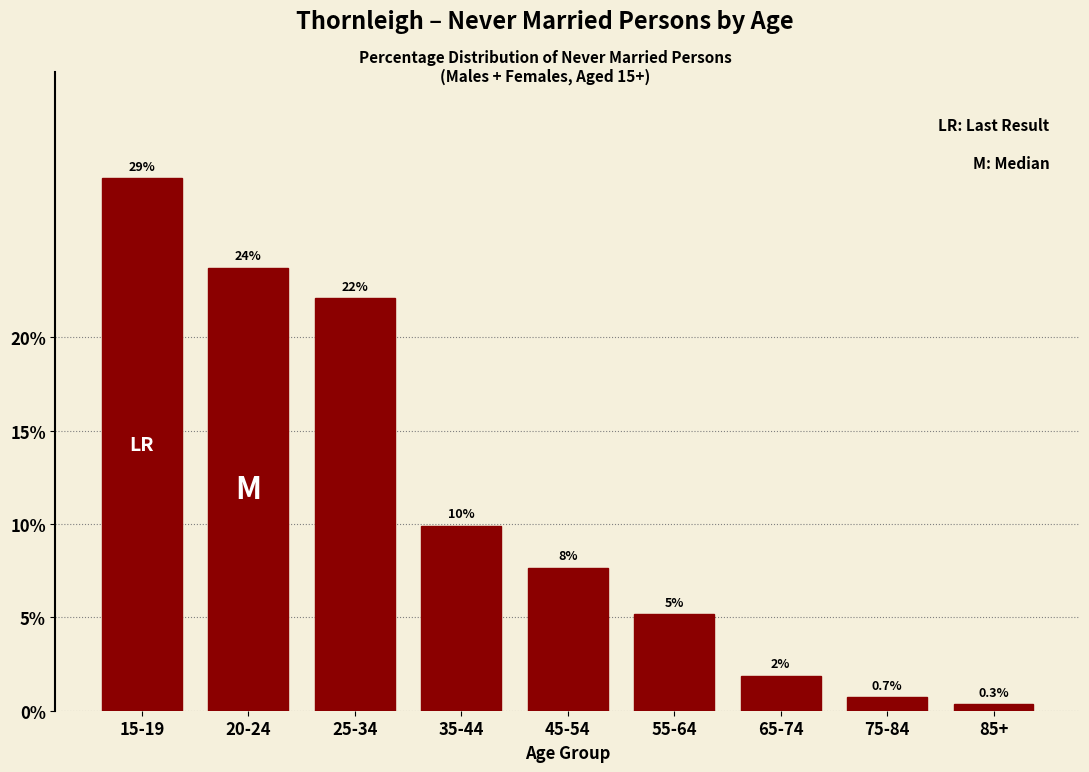

How many bars are there in total?

9